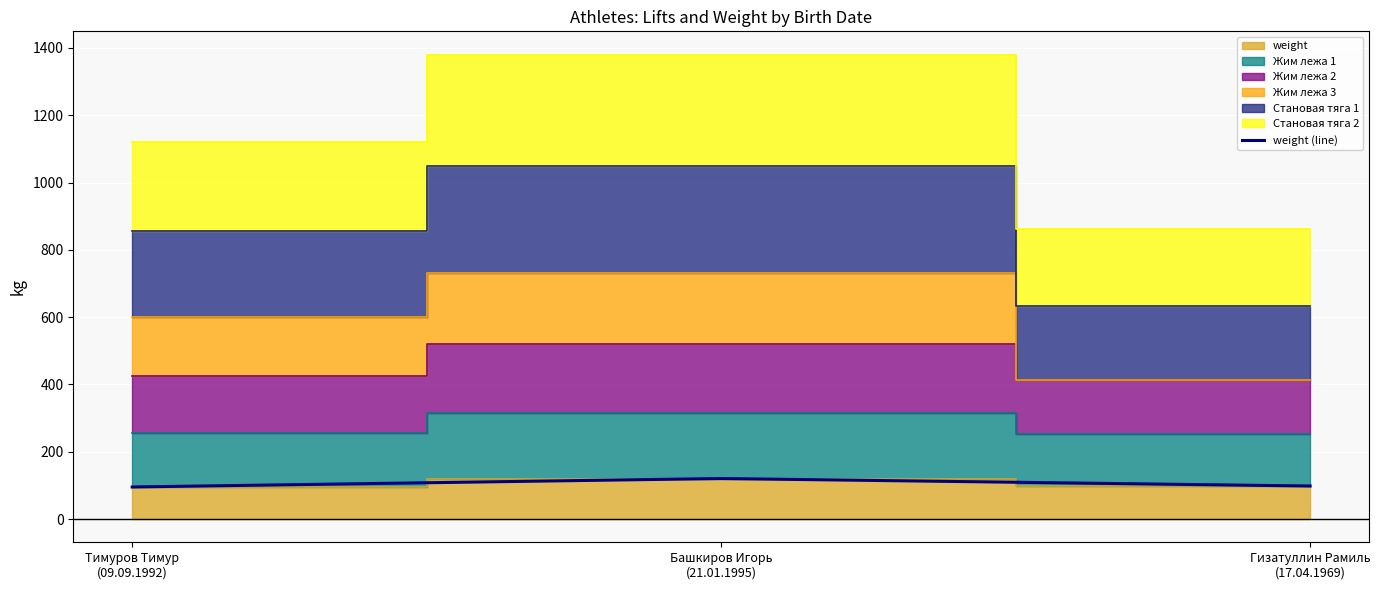

What is the maximum value for weight (line)?

120.5